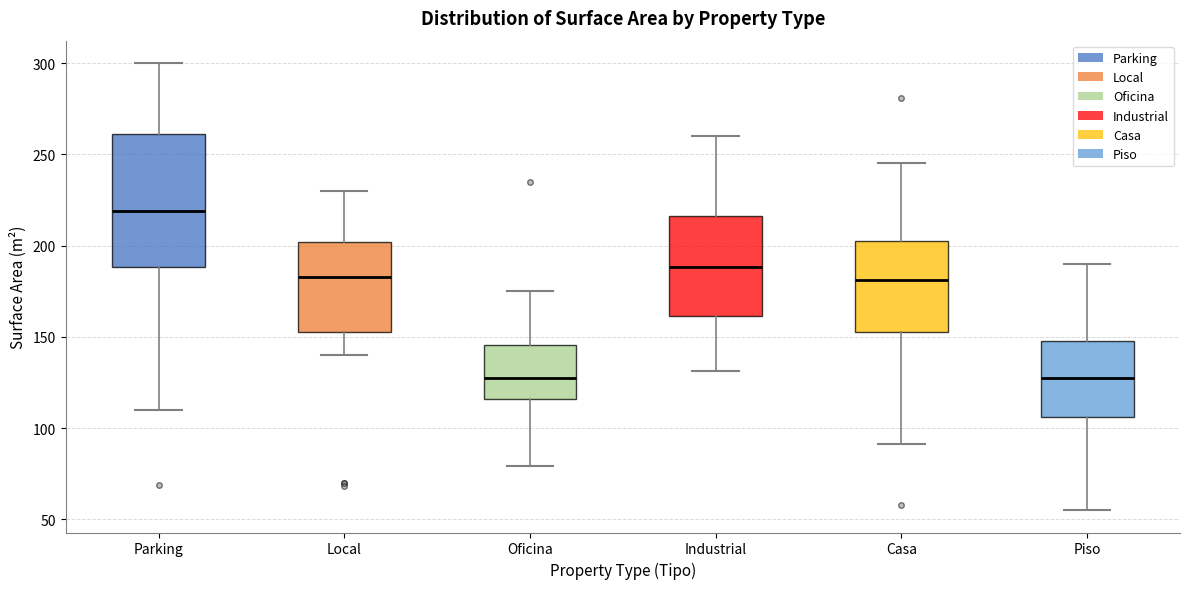

Comparing the boxes themselves (not the whiskers), which one is the tallest?

Parking